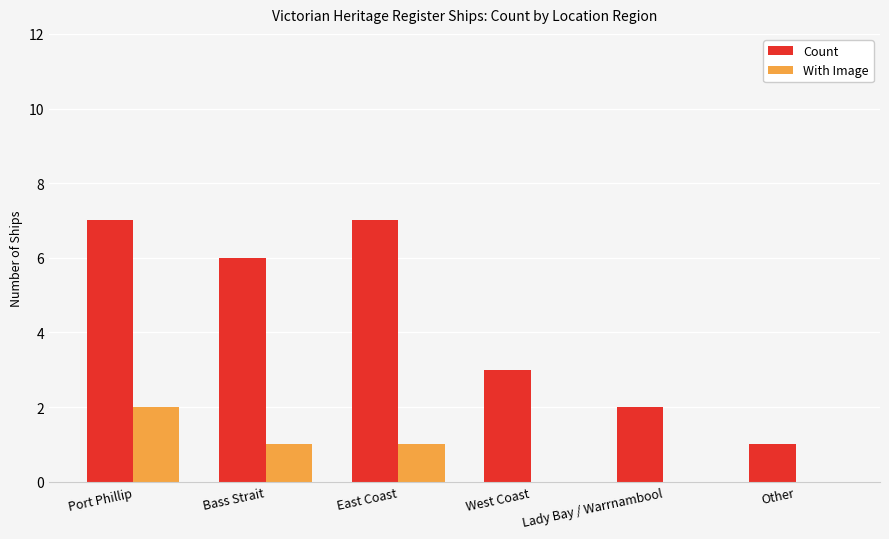

What is the highest value of the Count series?

7